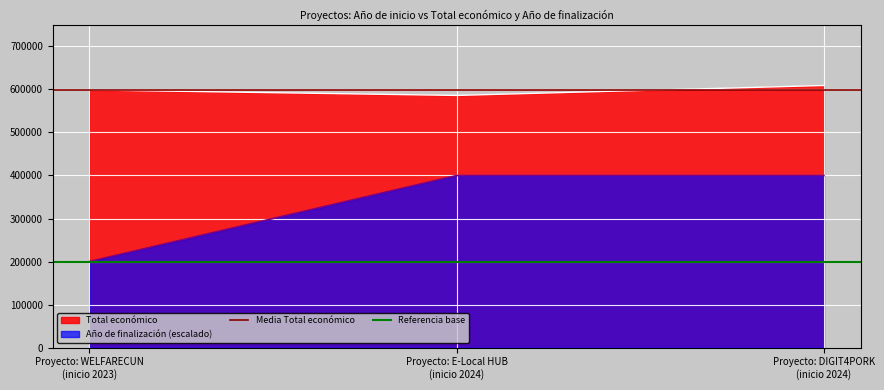

What is the difference between the highest and lowest values at Proyecto: WELFARECUN
(inicio 2023)?

398078.3